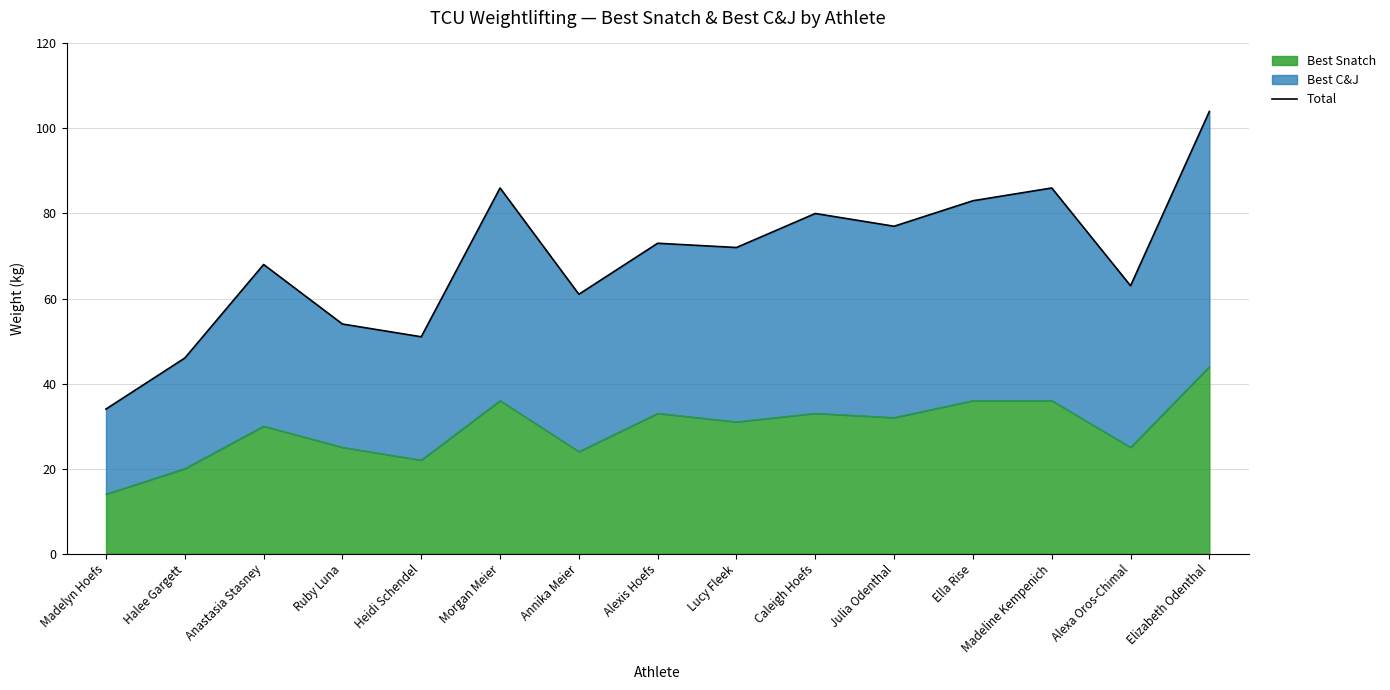

List the labels in order of value, smallest first.

Madelyn Hoefs, Halee Gargett, Heidi Schendel, Ruby Luna, Annika Meier, Alexa Oros-Chimal, Anastasia Stasney, Lucy Fleek, Alexis Hoefs, Julia Odenthal, Caleigh Hoefs, Ella Rise, Morgan Meier, Madeline Kempenich, Elizabeth Odenthal